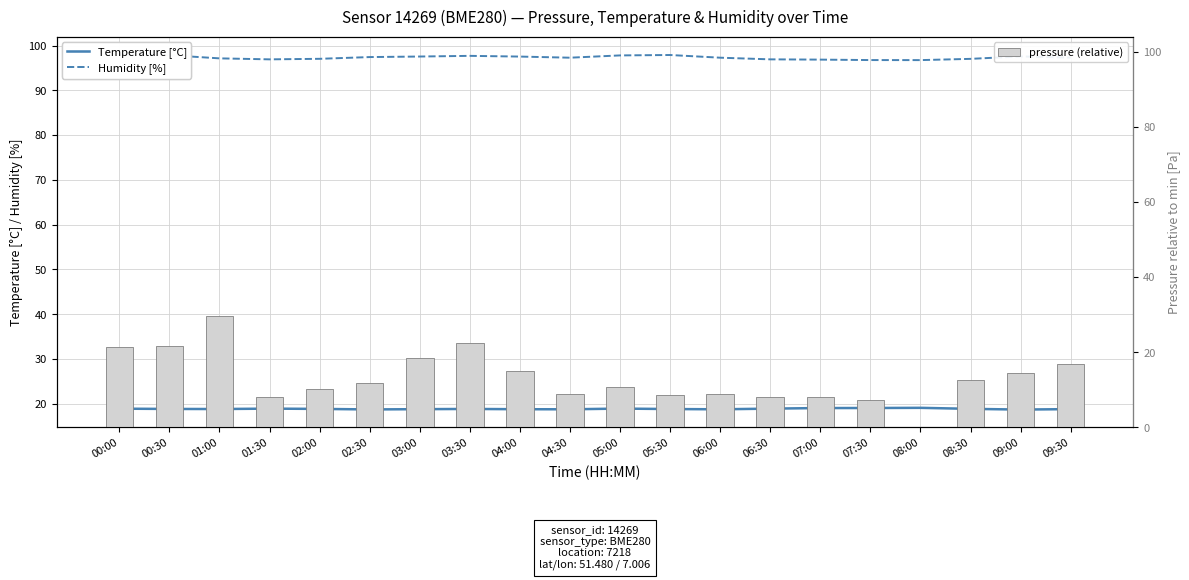

What are all the series names shown in the legend?

Temperature [°C], Humidity [%], pressure (relative)